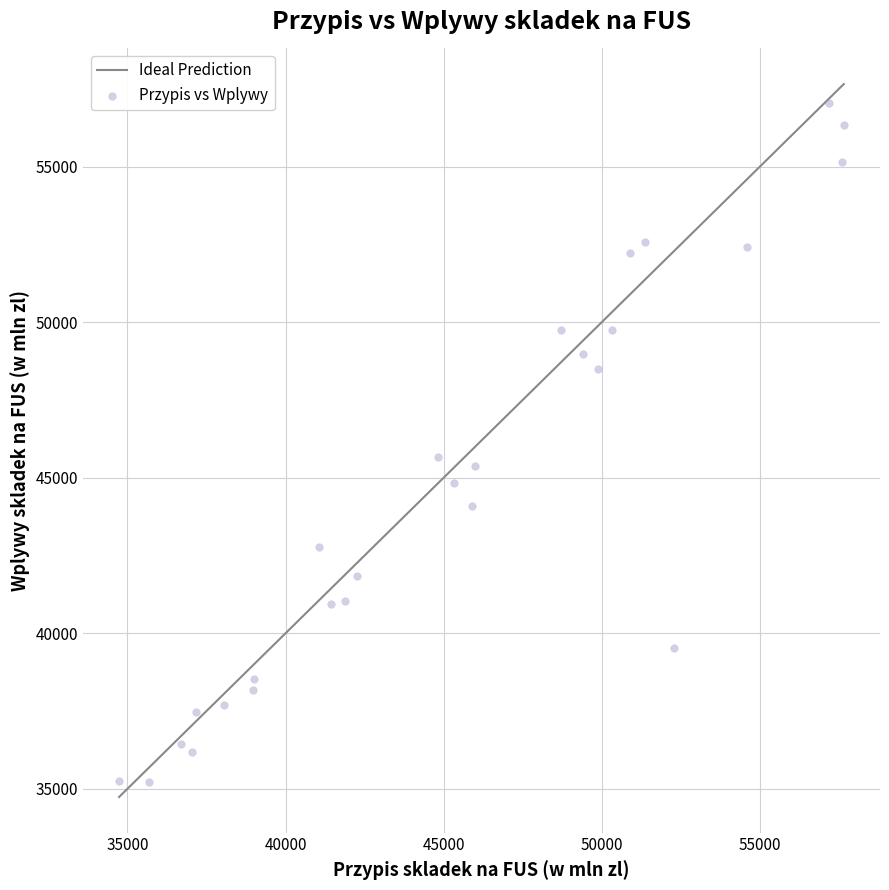

What Y value in the scatter plot is closest to 46120?

45661.4